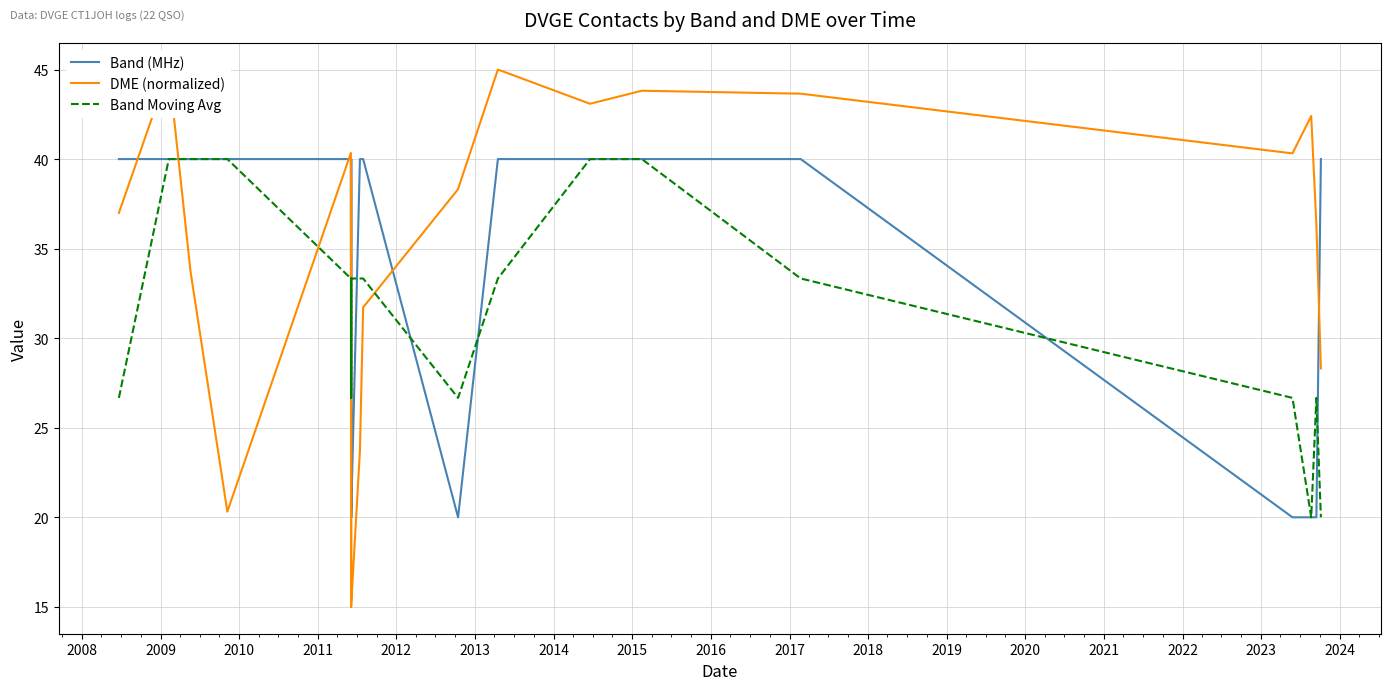

Which series changed the most between 2010 and 2022?

DME (normalized)